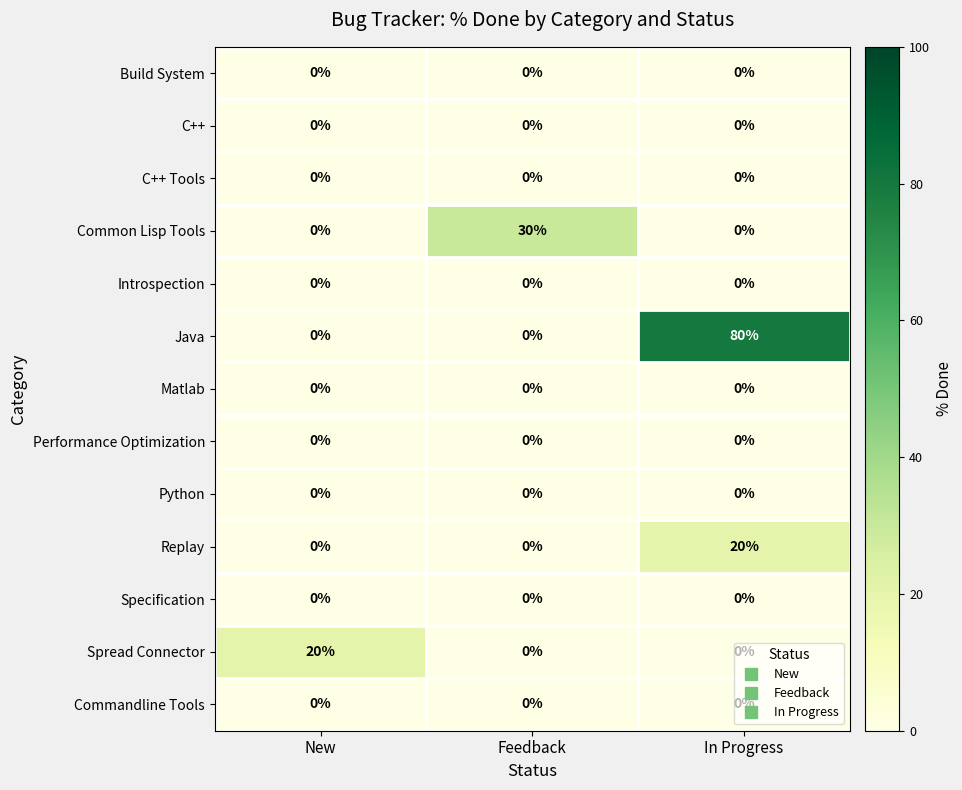

What is the spread (max minus min) of values at Feedback?

30